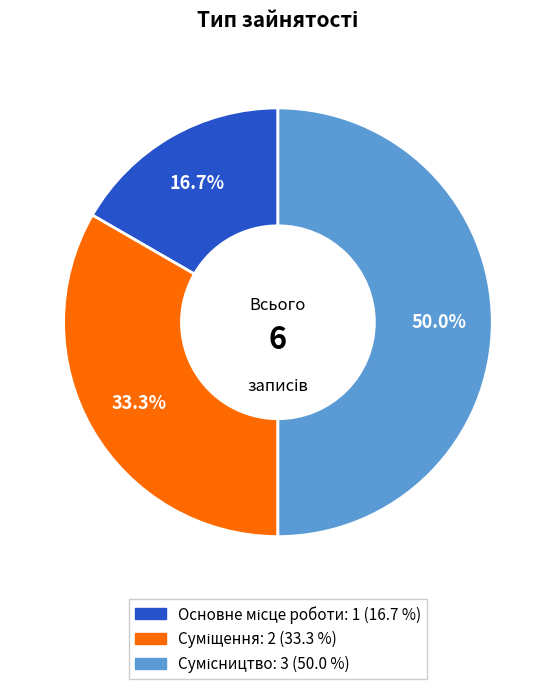

True or false: Суміщення accounts for 41% of the total.

False